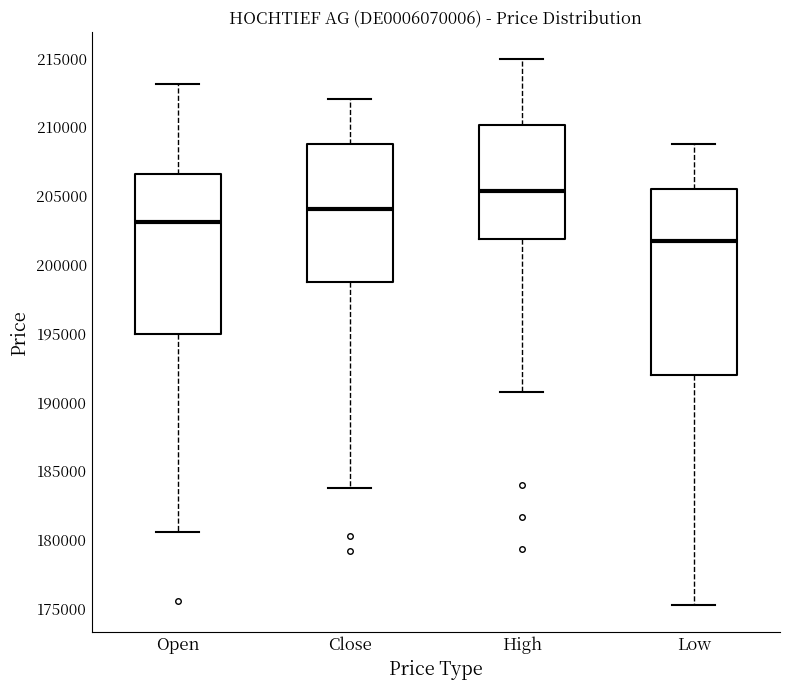

Which box has the lowest median line?

Low